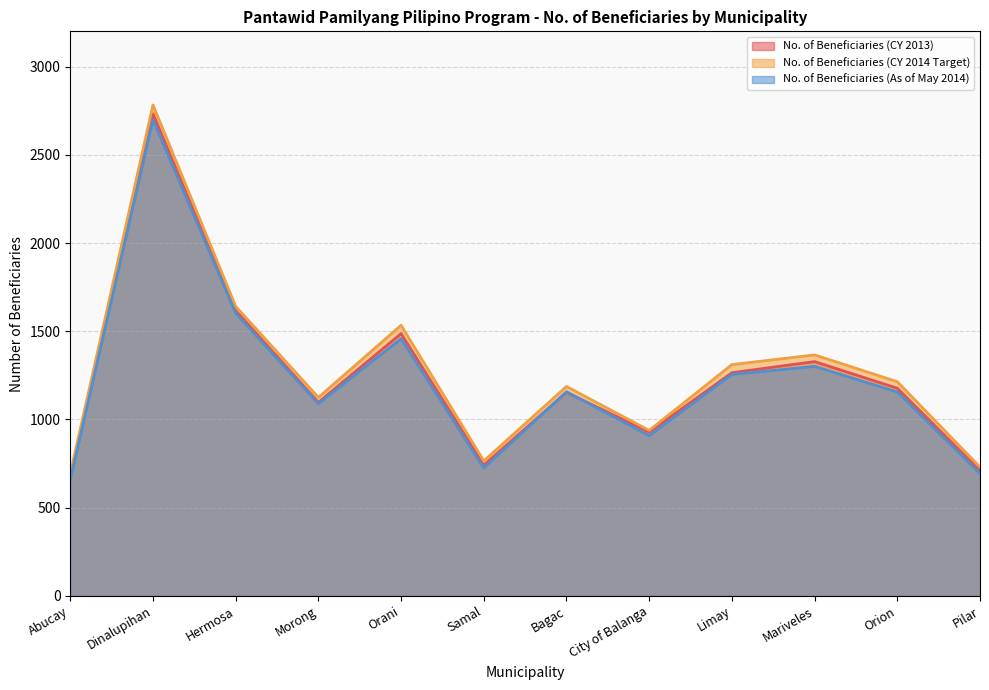

What is the average value of the No. of Beneficiaries (CY 2013) series?

1242